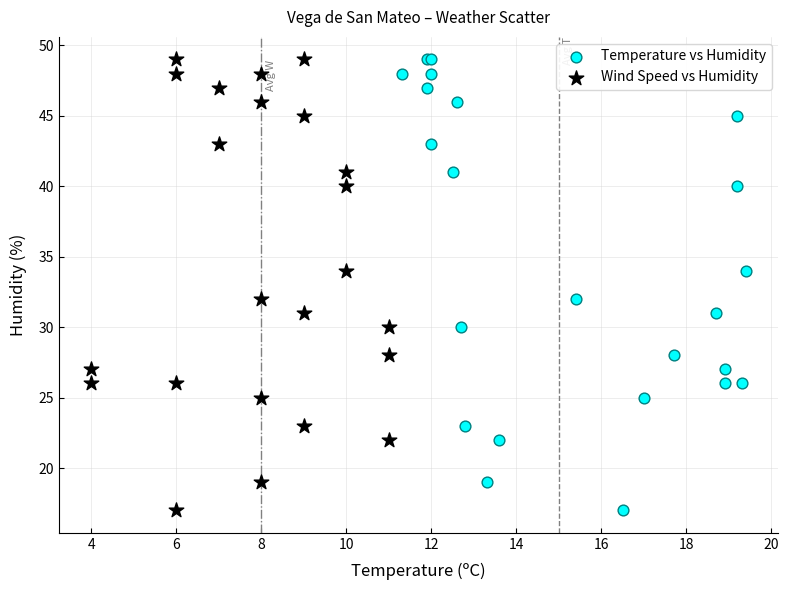

What are all the series names shown in the legend?

Temperature vs Humidity, Wind Speed vs Humidity